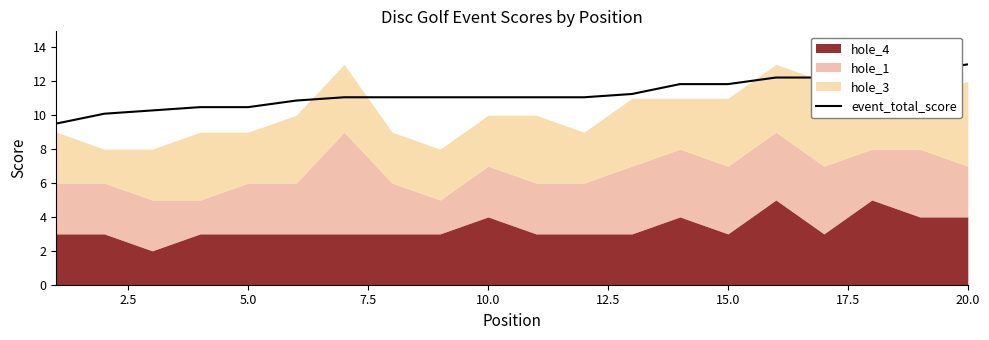

Which category has the highest value in the event_total_score series?

20.0